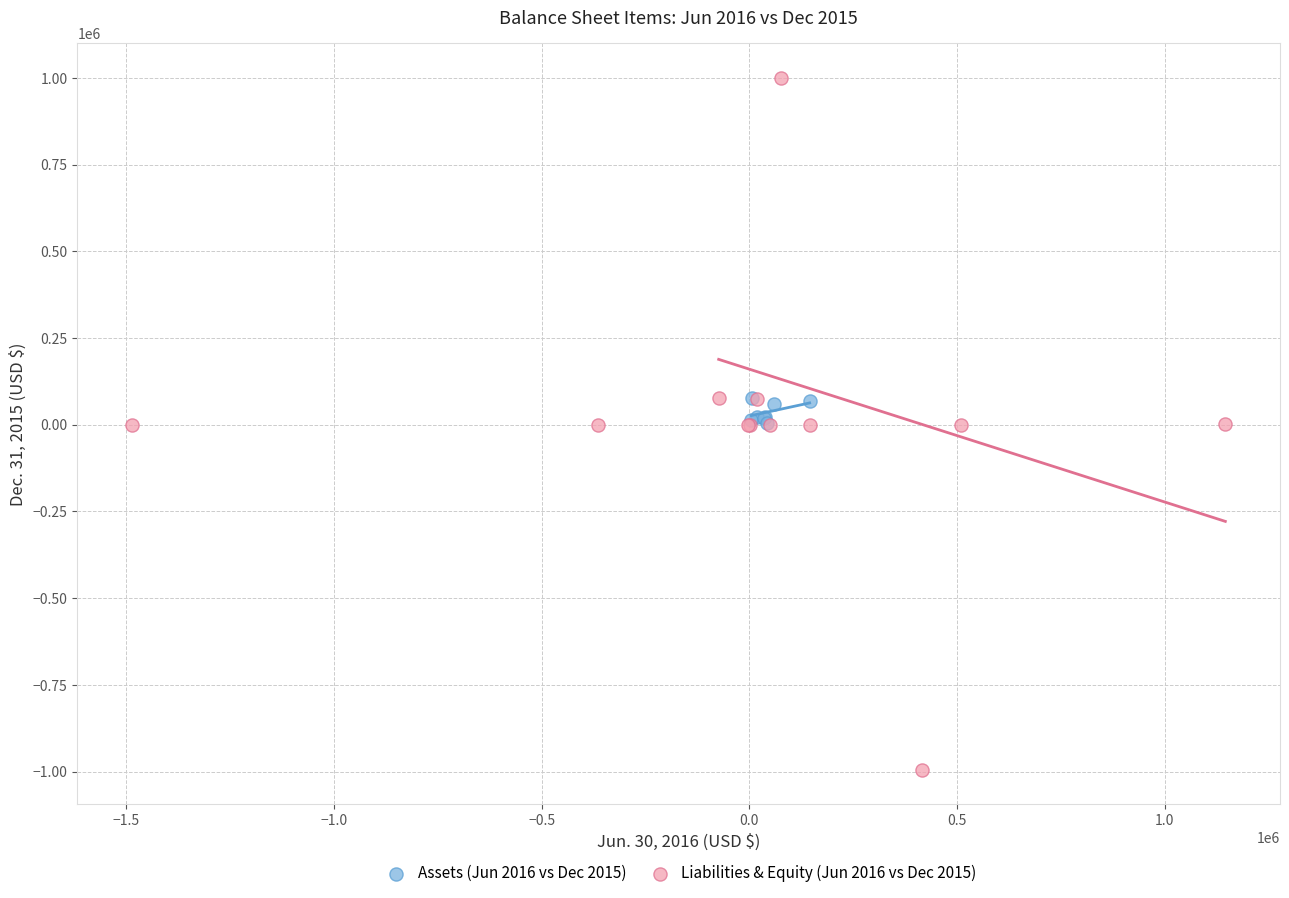

Which series has the largest Y range (max minus min)?

Liabilities & Equity (Jun 2016 vs Dec 2015)